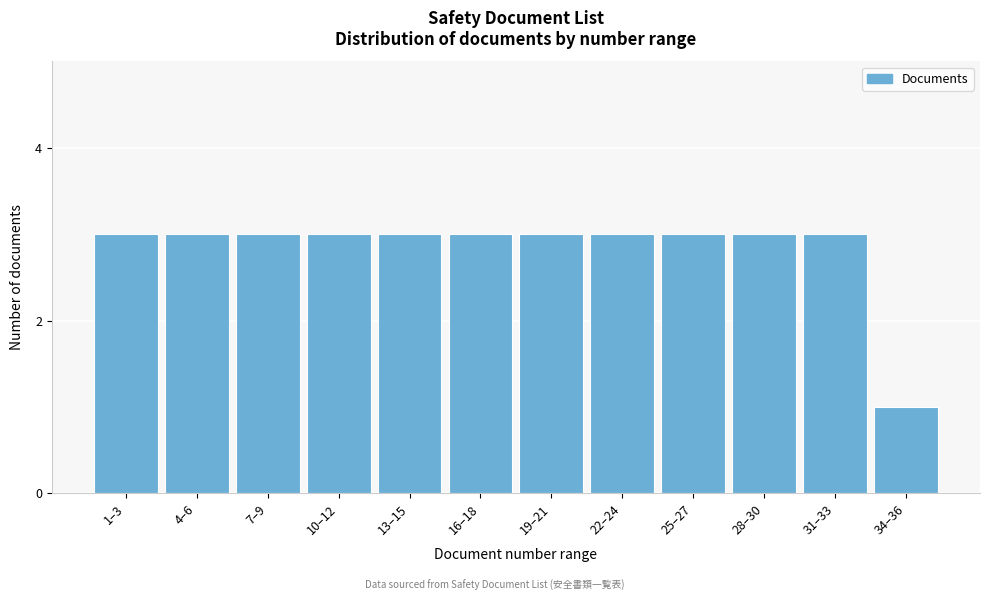

Reading right to left, what are all the values shown in this chart?

1	3	3	3	3	3	3	3	3	3	3	3